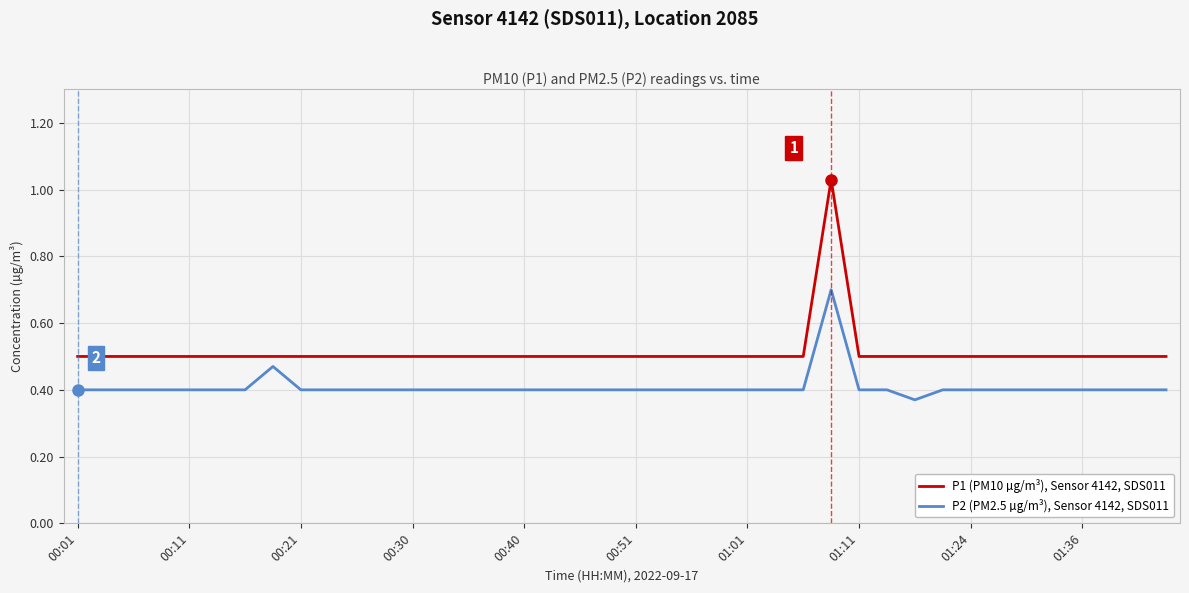

True or false: P1 (PM10 µg/m³), Sensor 4142, SDS011 and P2 (PM2.5 µg/m³), Sensor 4142, SDS011 cross at least once.

False